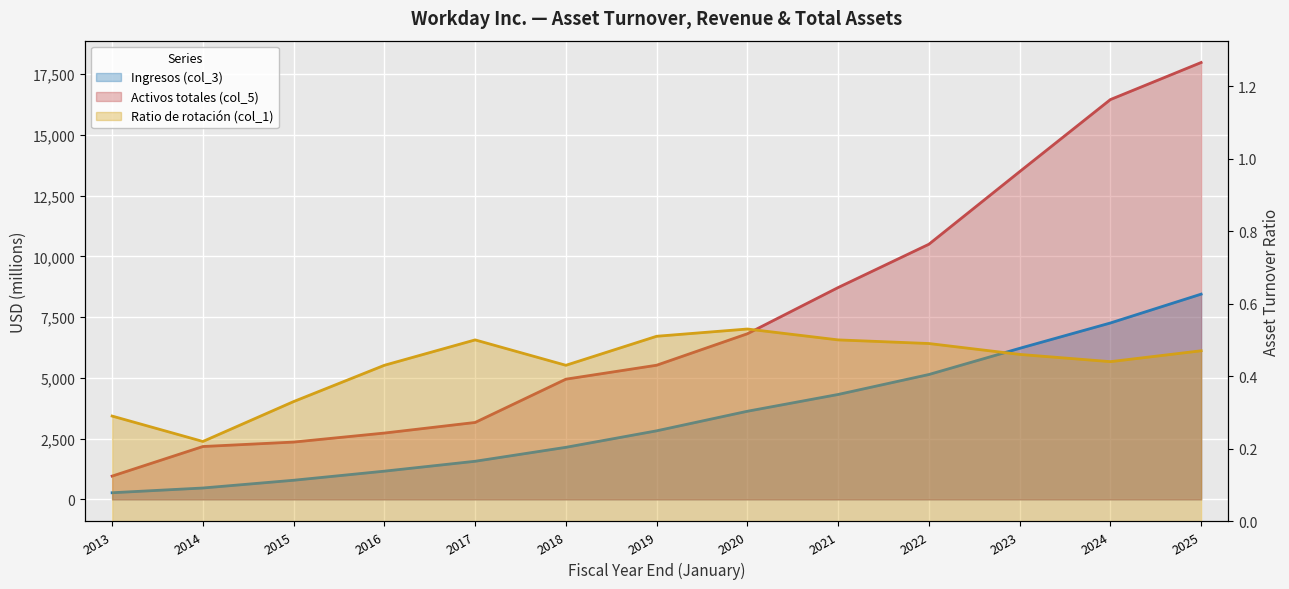

Which series has the widest spread of values?

Activos totales (col_5)